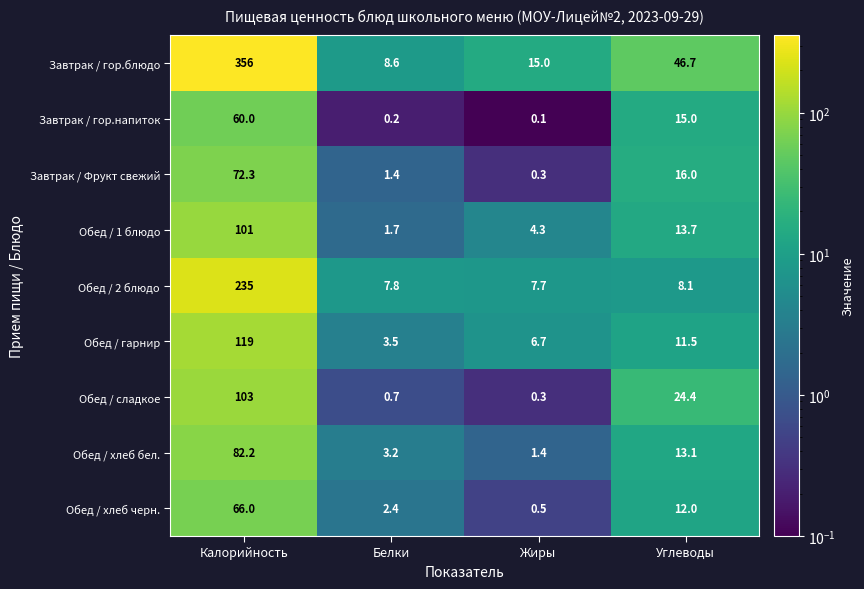

What is the difference between the maximum and minimum values in the Обед / сладкое series?

102.7